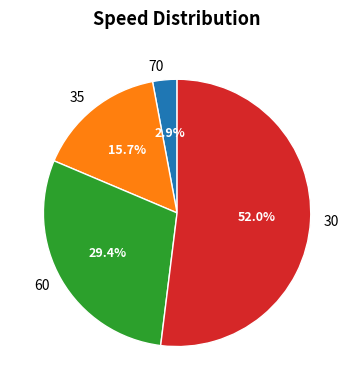

Does 30 represent more than half of the total?

Yes